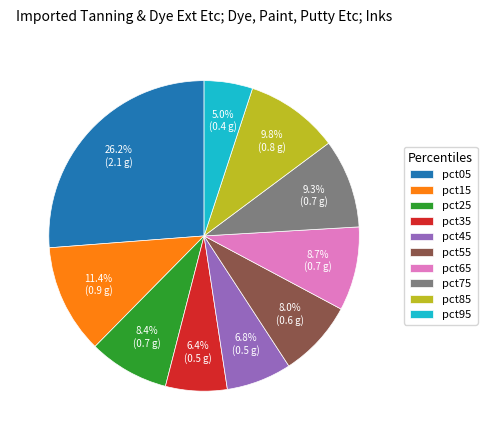

Is it true that pct85 is 10% of the pie?

True